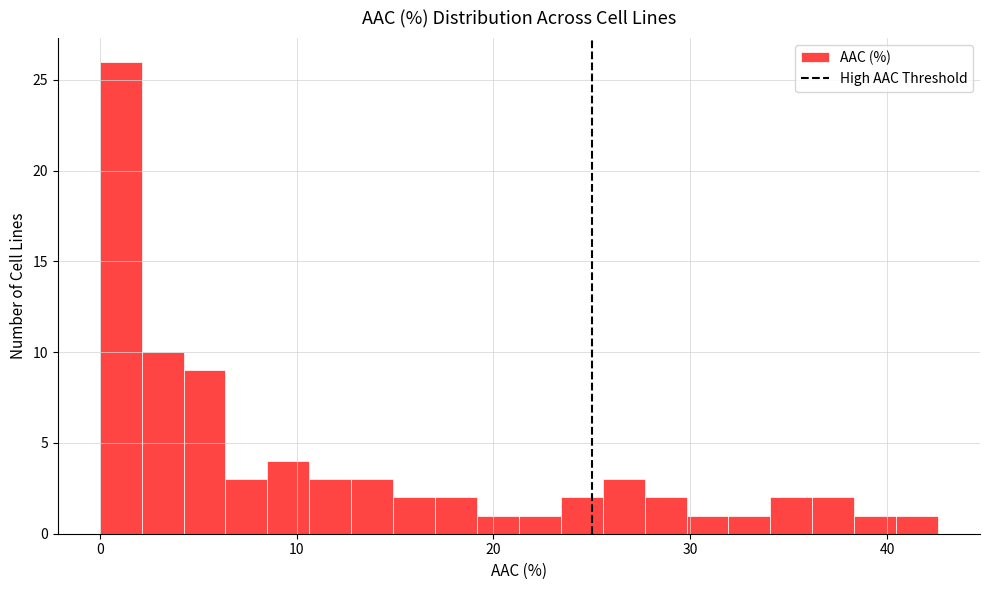

Around what value on the x-axis is the tallest bar? Give the approximate position of its centre, as read against the axis.

1